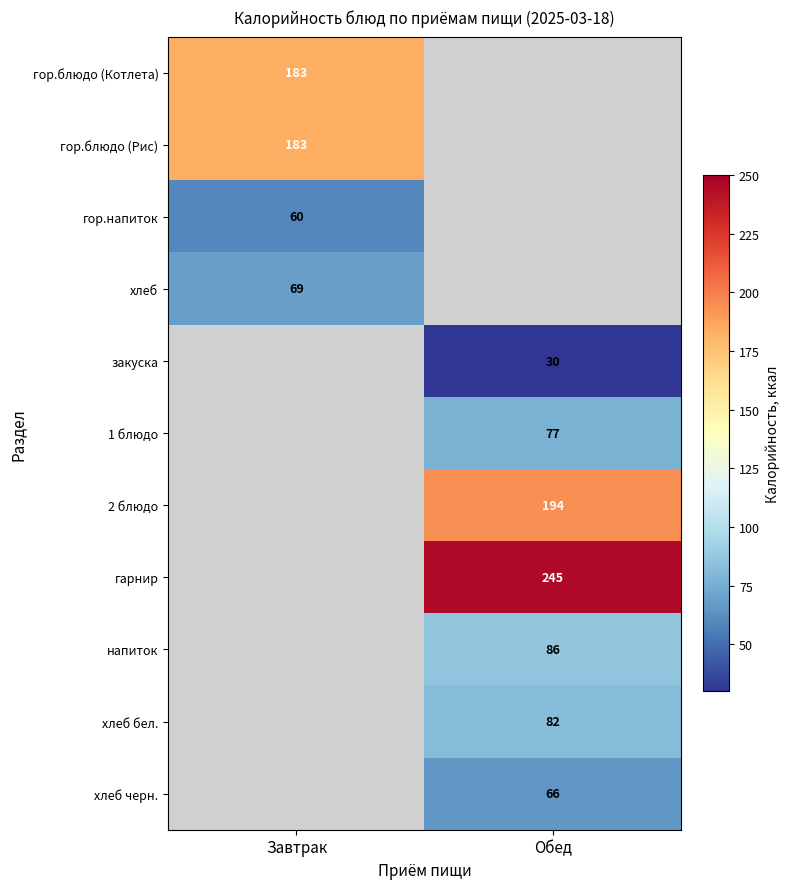

The value of гор.блюдо (Рис) at Завтрак is 43. True or false?

False